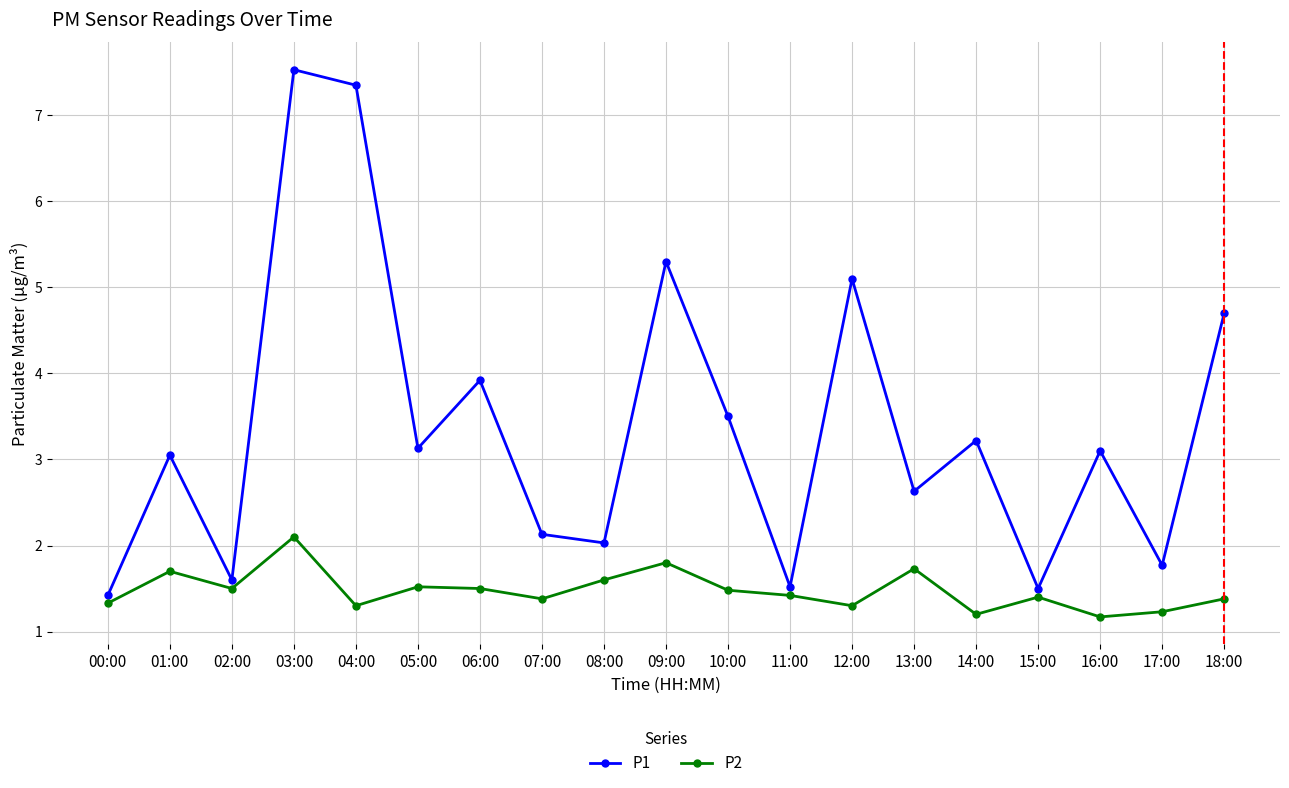

What is the greatest value displayed?

7.5